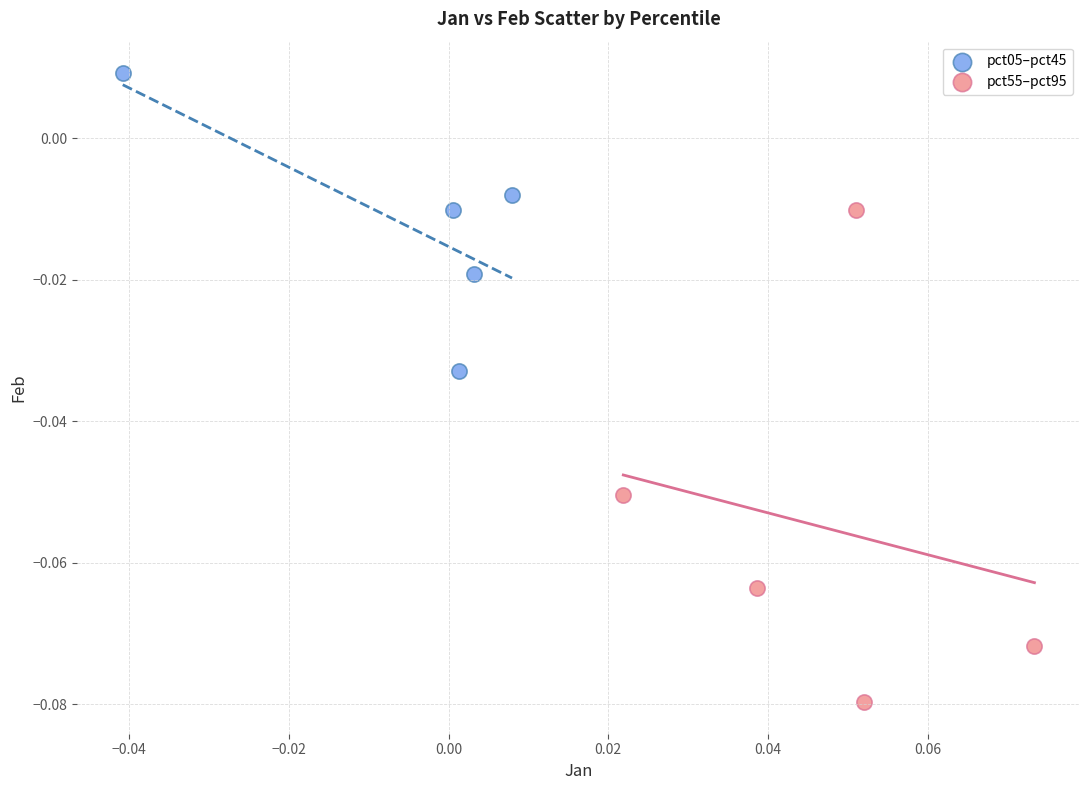

Which series reaches the minimum Y coordinate?

pct55–pct95